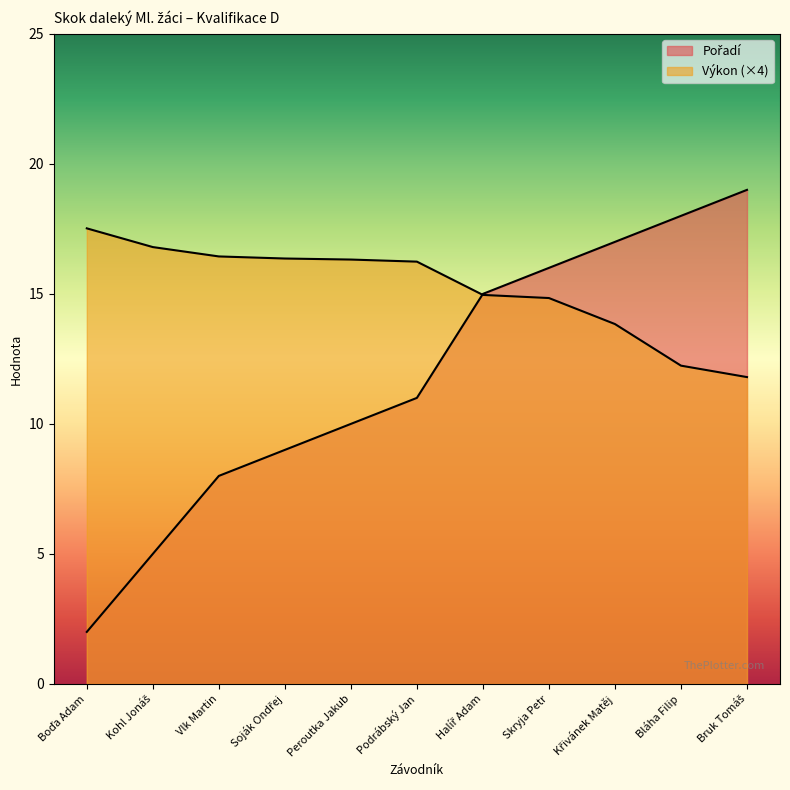

How many lines are shown in the chart?

2